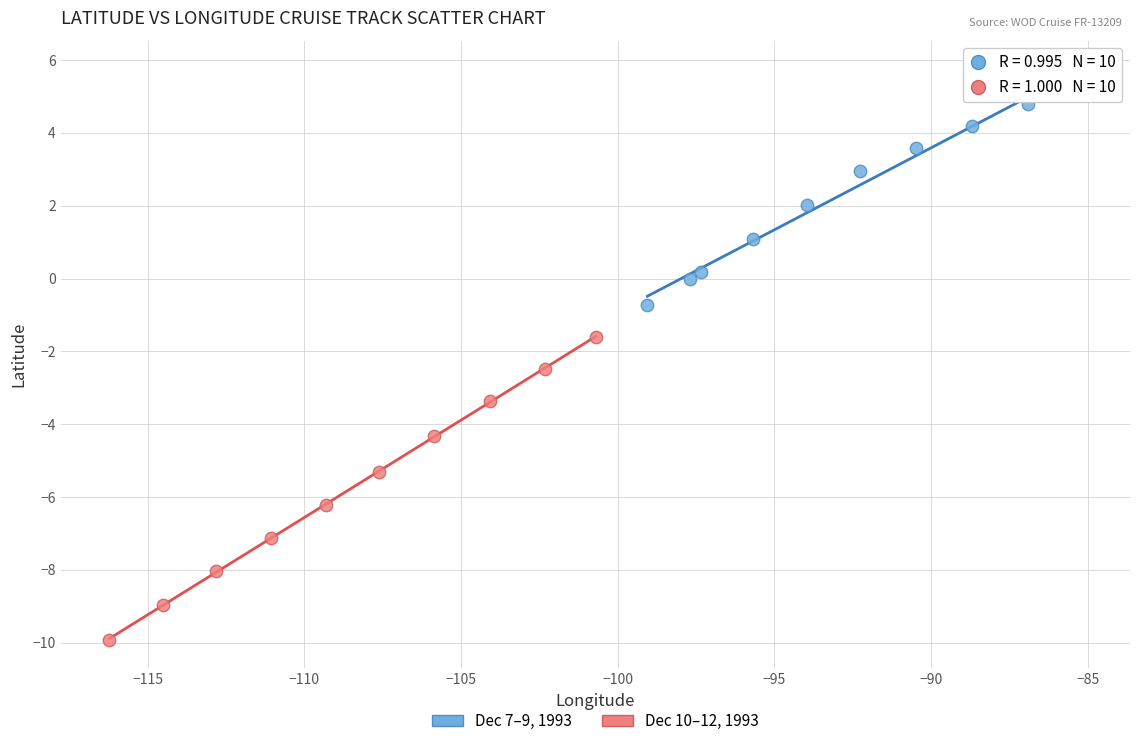

Which series has the widest spread of Y values?

Dec 10–12, 1993